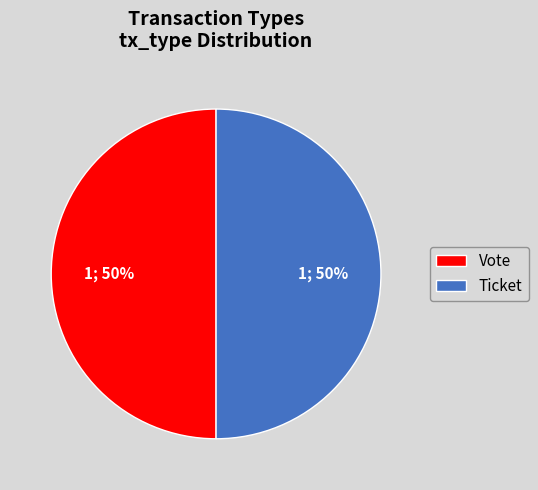

To the nearest percent, what is the average slice percentage?

50%